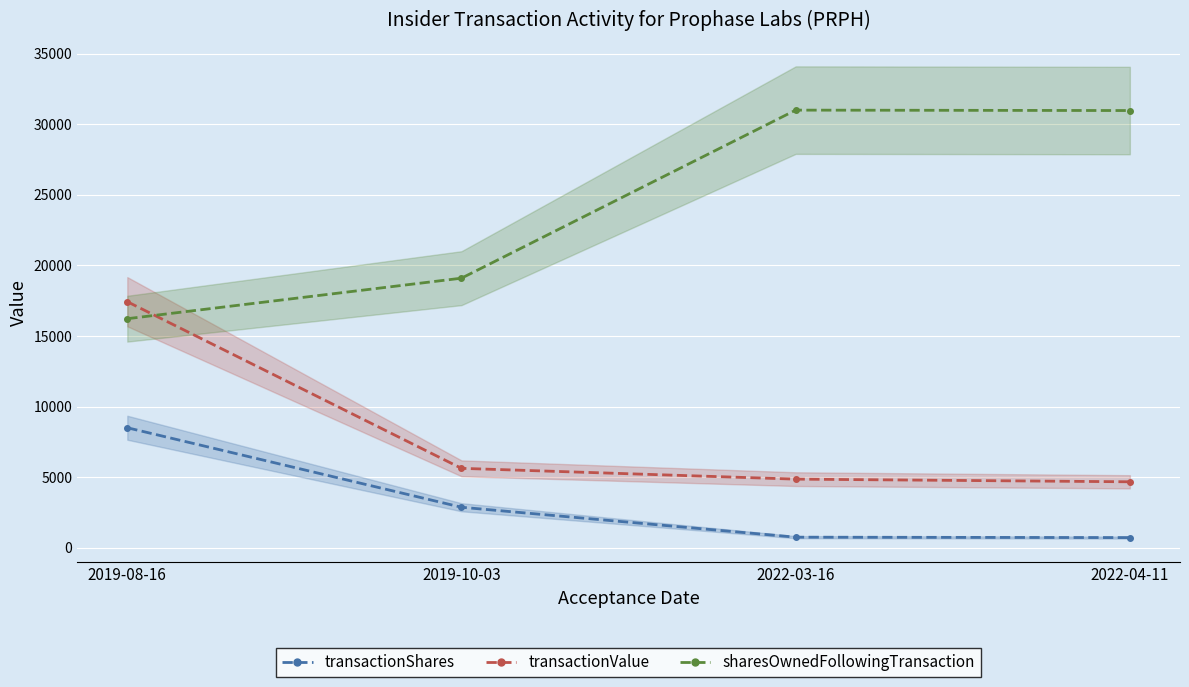

The value of sharesOwnedFollowingTransaction at 2019-08-16 is 16221. True or false?

True